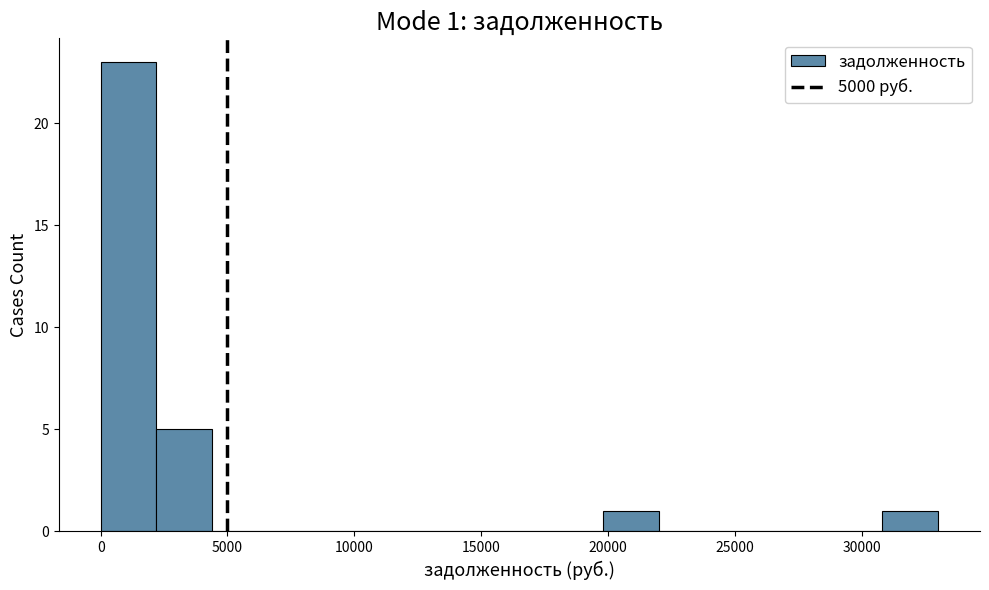

Over which range of the x-axis is the bar tallest?

0 to 2000